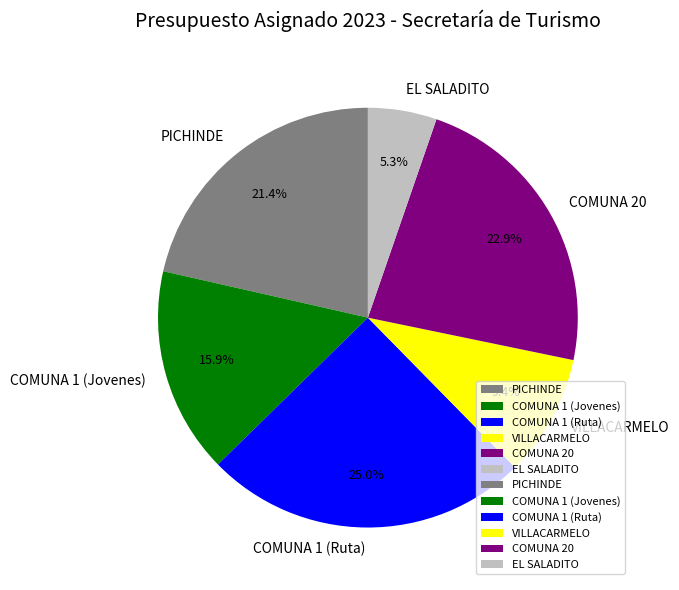

How many slices are in this pie chart?

6